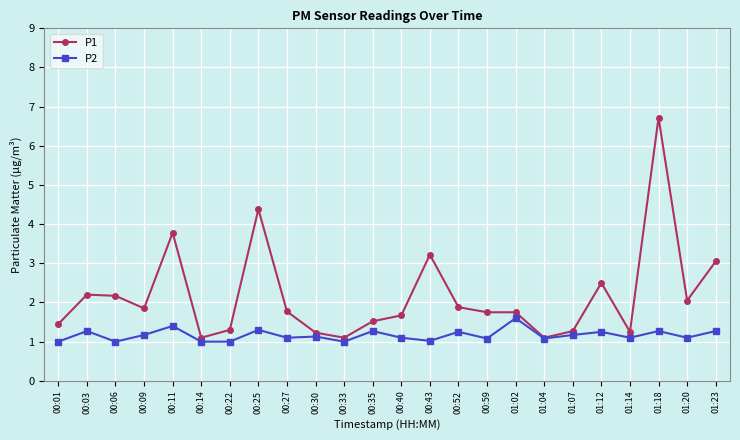

What value does the P2 series have at 00:33?

1.0